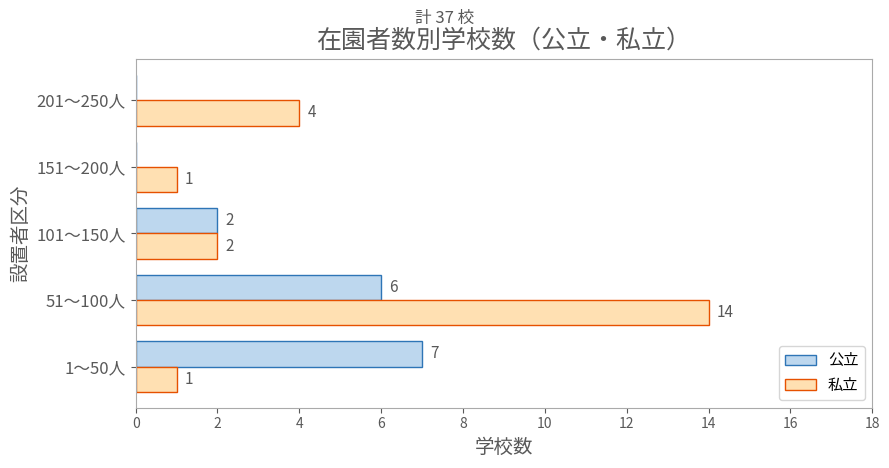

What is the greatest value displayed?

14